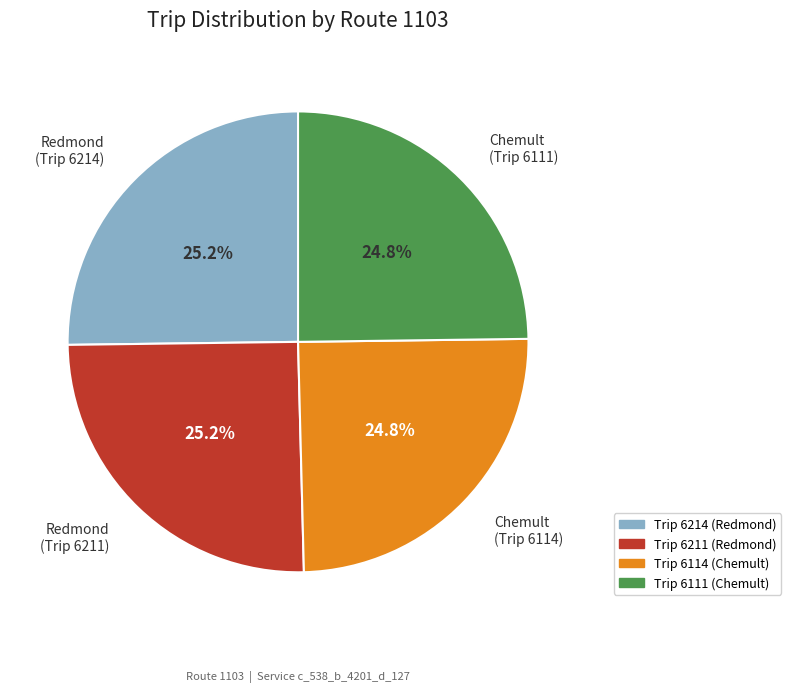

Is there any slice that represents more than half of the pie?

No